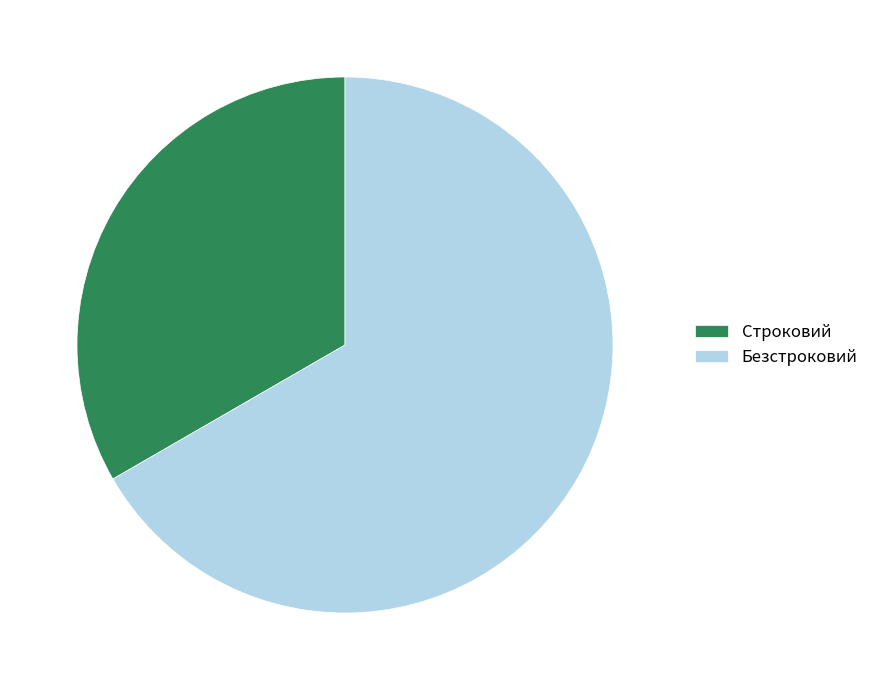

True or false: Строковий accounts for 47% of the total.

False